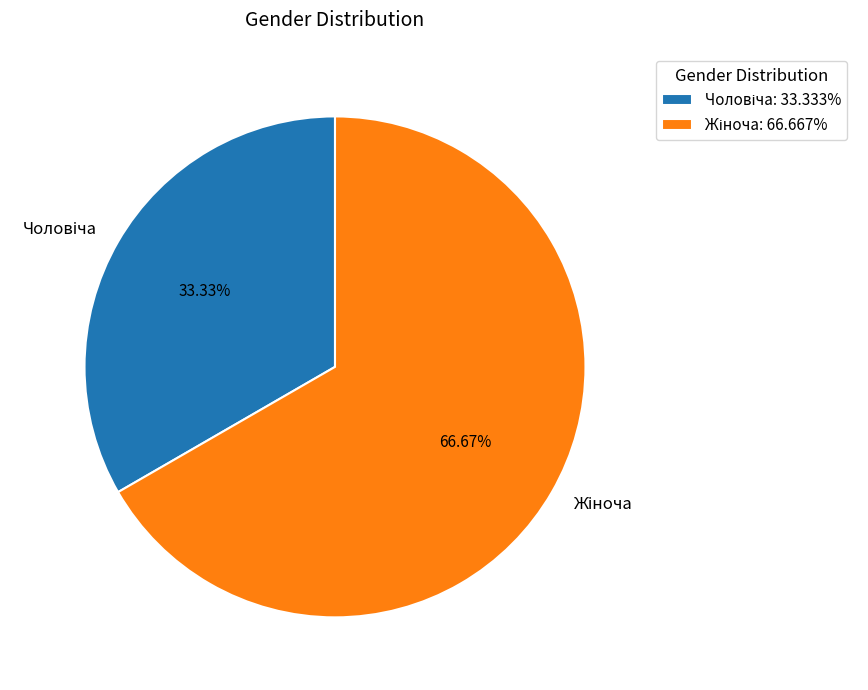

Count the number of slices in the pie.

2